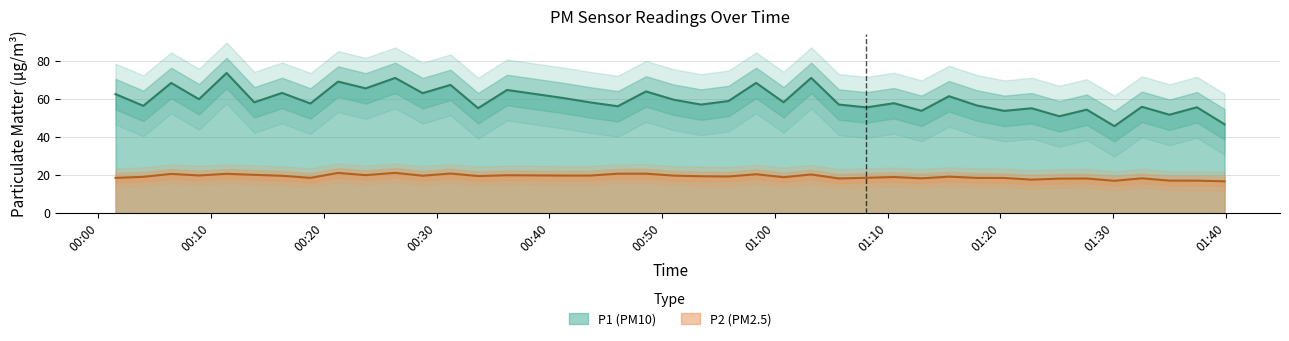

True or false: P2 (PM2.5) and P1 (PM10) cross at least once.

False